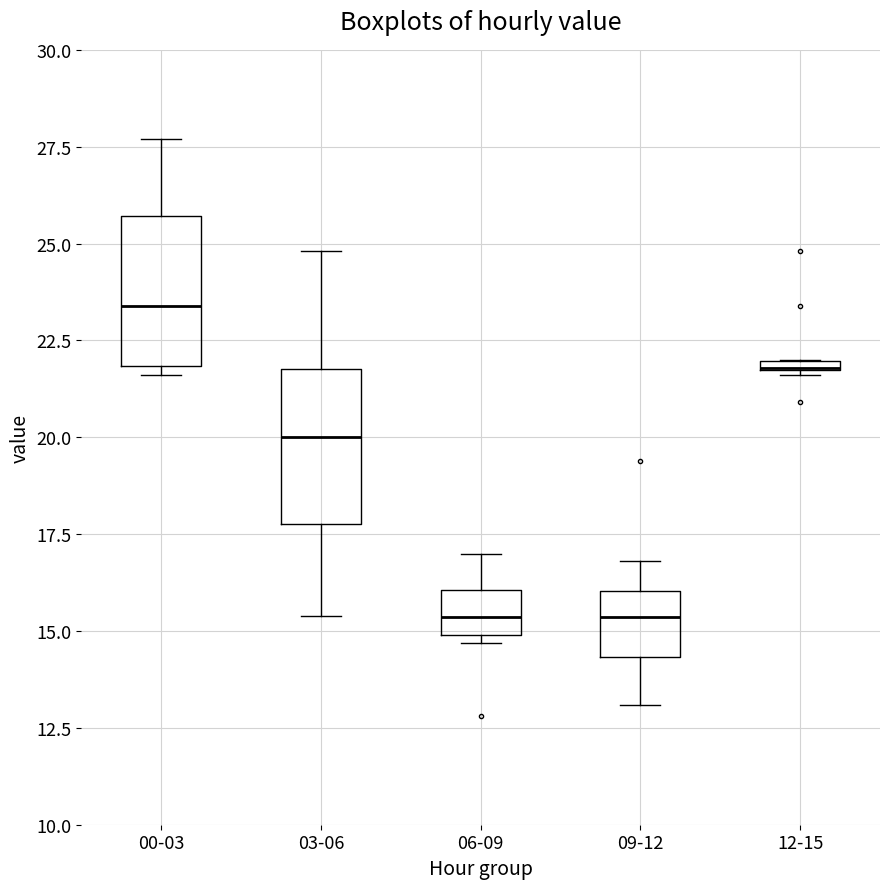

Where is the upper edge of the box for 12-15 on the y-axis? The values are not printed on the chart, so give them approximately, as read against the axis.

22.0